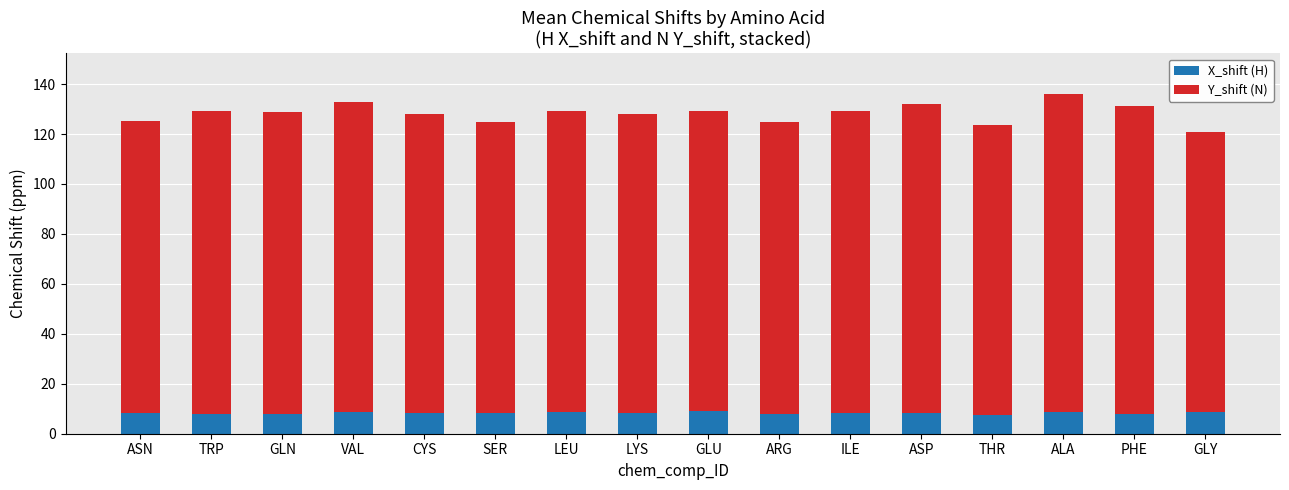

What is the difference between the maximum and minimum values in the X_shift (H) series?

1.5